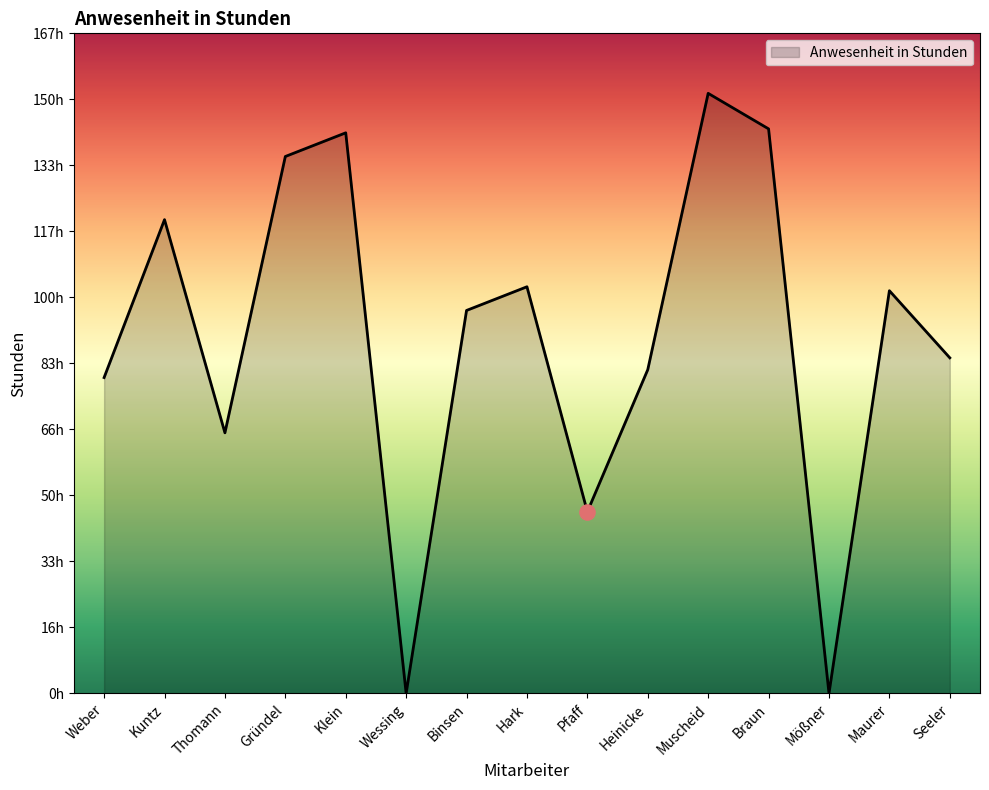

Approximately how many times larger is the value at Seeler compared to Kuntz?

0.7